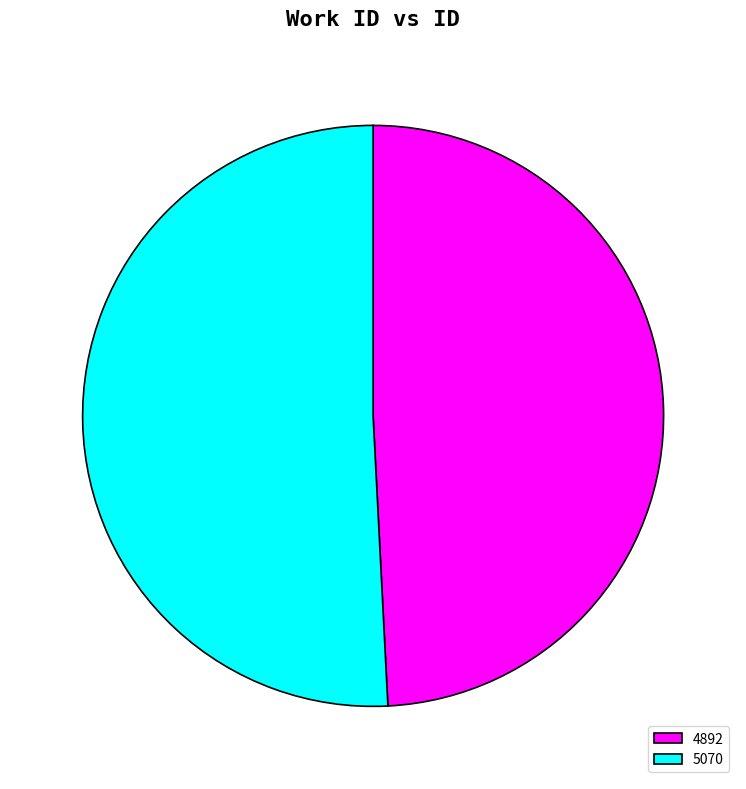

Is the sum of 5070 and 4892 greater than half?

Yes